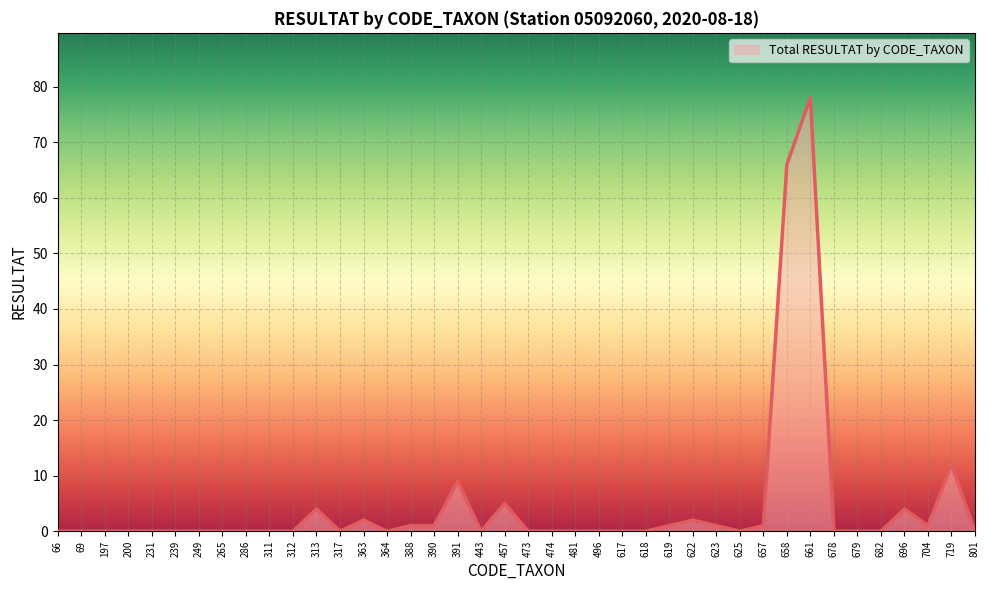

What is the average value?

5